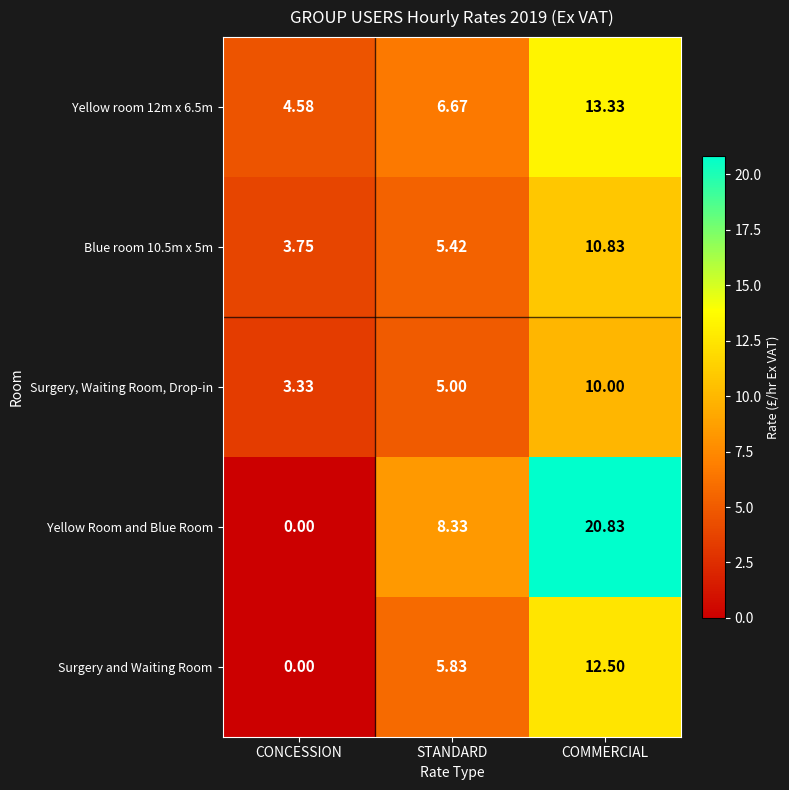

Which series has the widest spread of values?

Yellow Room and Blue Room